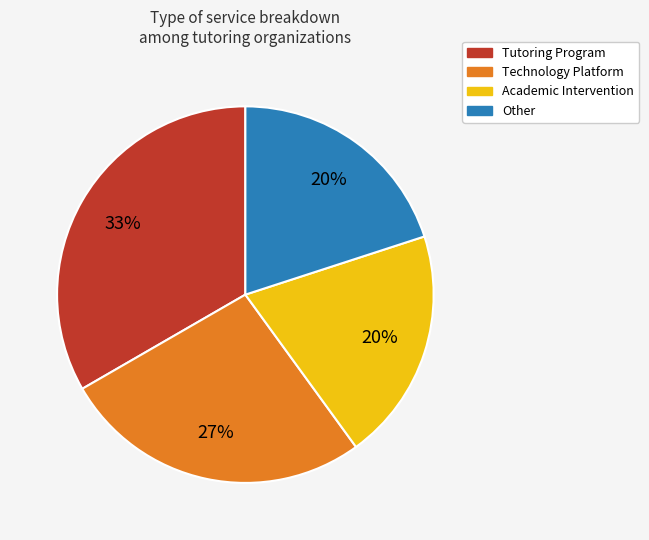

Is there a majority slice in this chart?

No